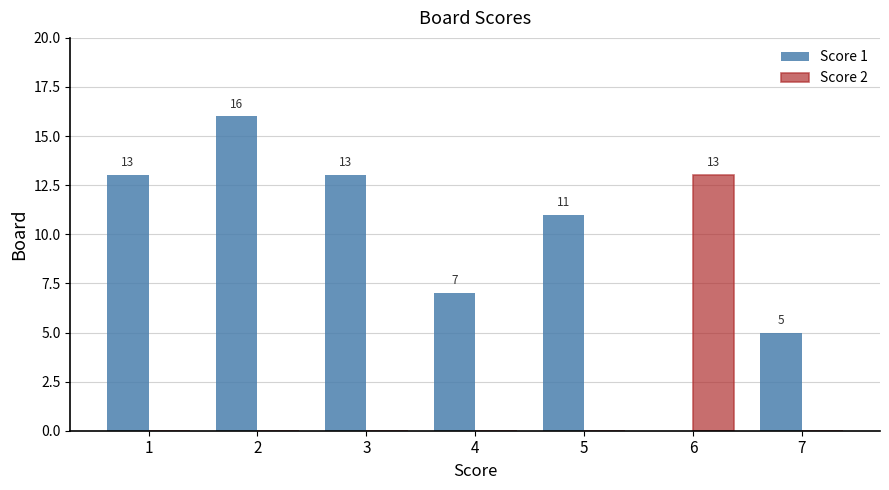

Reading right to left, list all the values displayed in this chart.

Score 1: 5	0	11	7	13	16	13
Score 2: 0	13	0	0	0	0	0